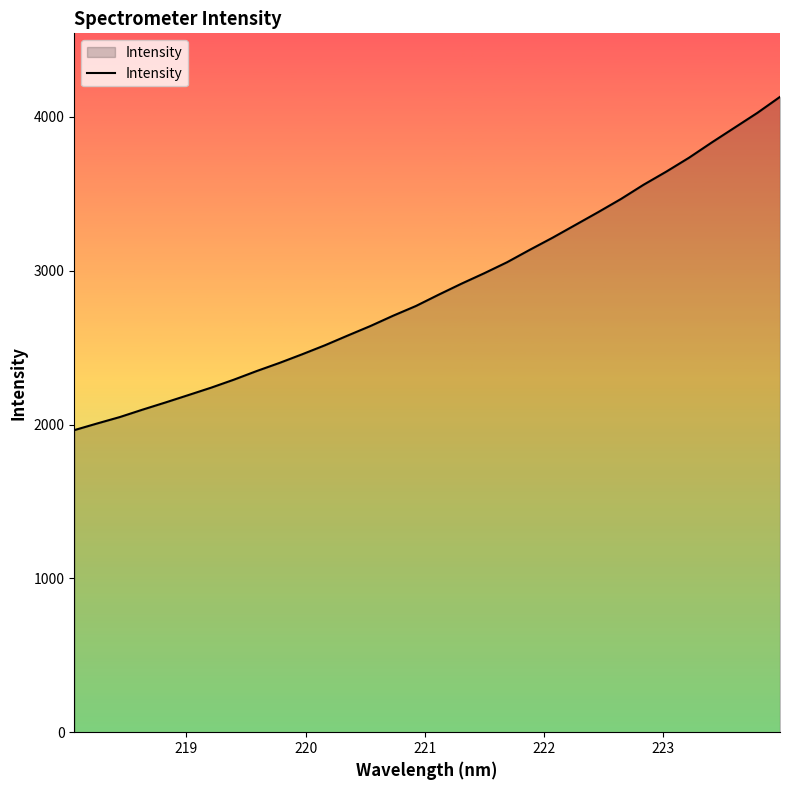

What is the minimum value shown in the chart?

1963.4